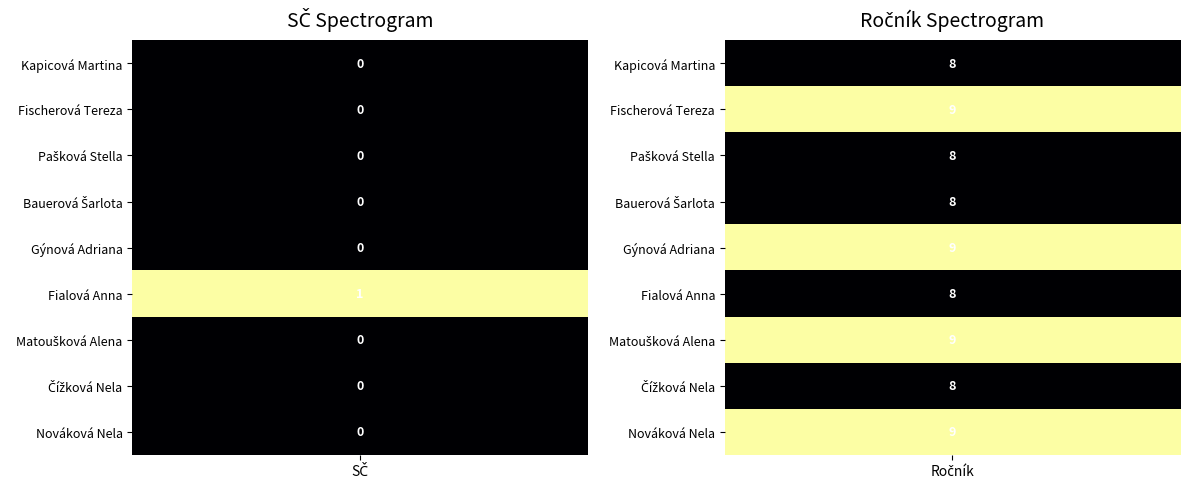

Between 0 and 1, which series saw the biggest shift?

Fischerová Tereza